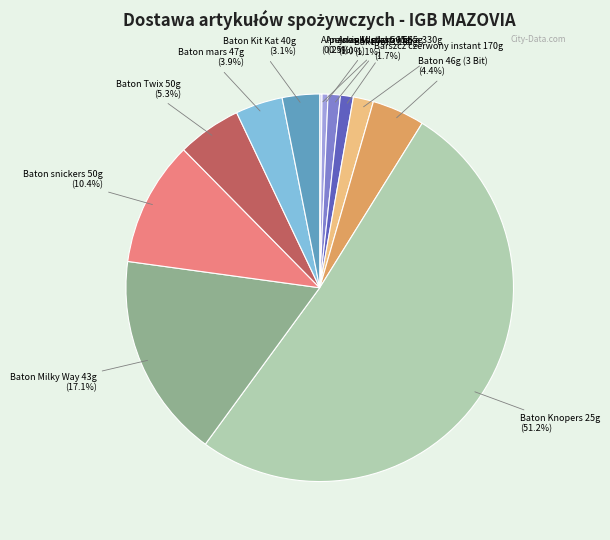

What is the majority slice?

Baton Knopers 25g